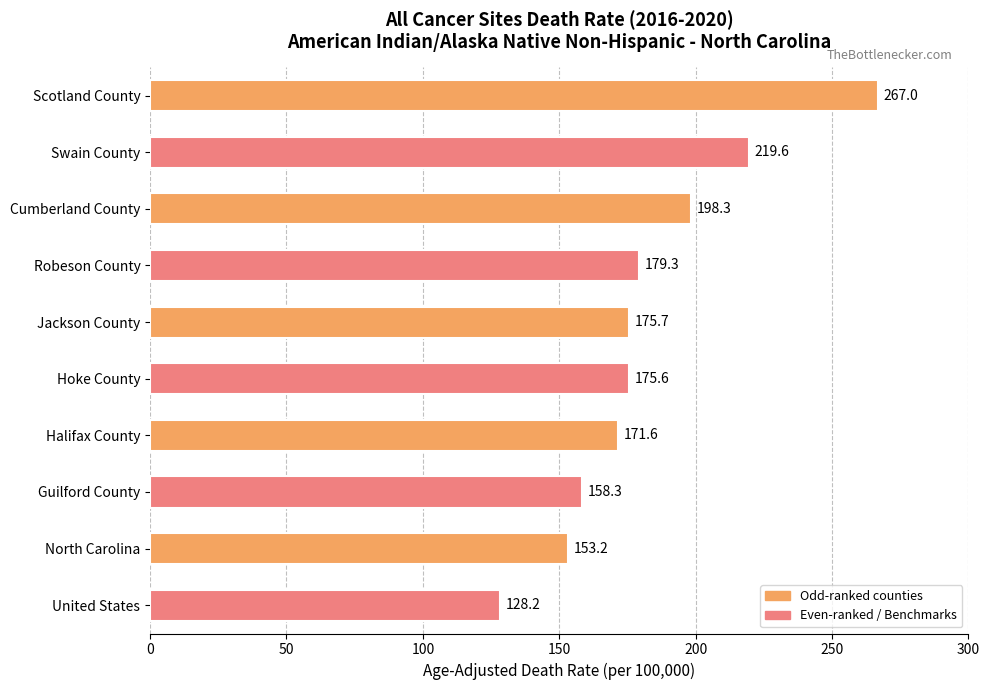

Reading top to bottom, list all the values displayed in this chart.

Scotland County=267.0	Swain County=219.6	Cumberland County=198.3	Robeson County=179.3	Jackson County=175.7	Hoke County=175.6	Halifax County=171.6	Guilford County=158.3	North Carolina=153.2	United States=128.2